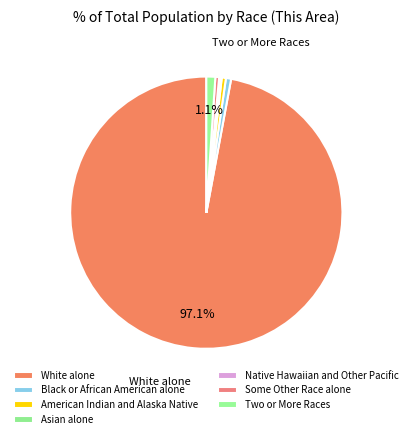

Is there any slice that represents more than half of the pie?

Yes